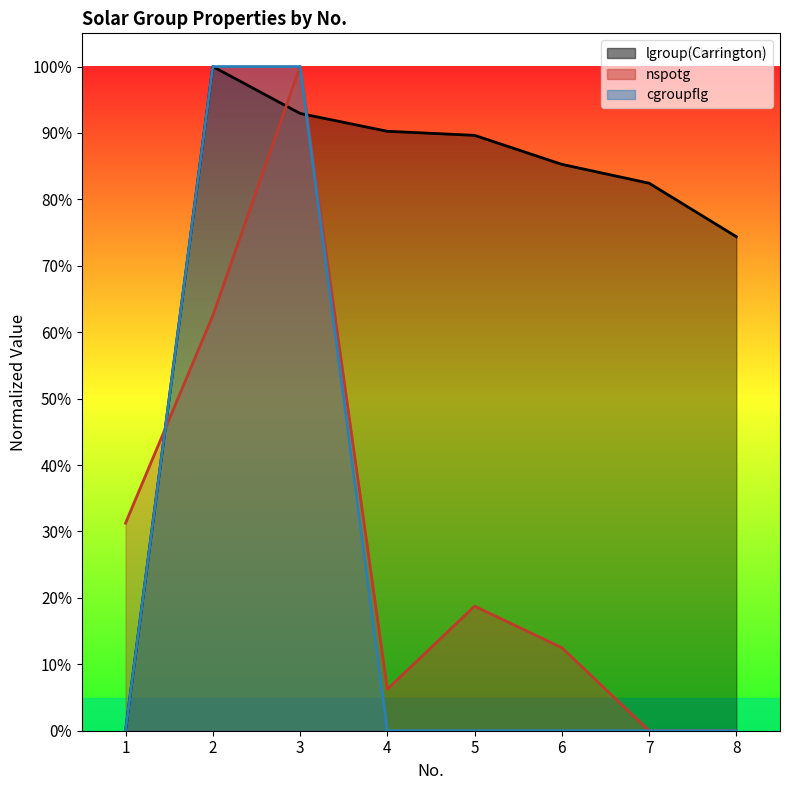

True or false: nspotg has a value of -62.4 at 8.

False